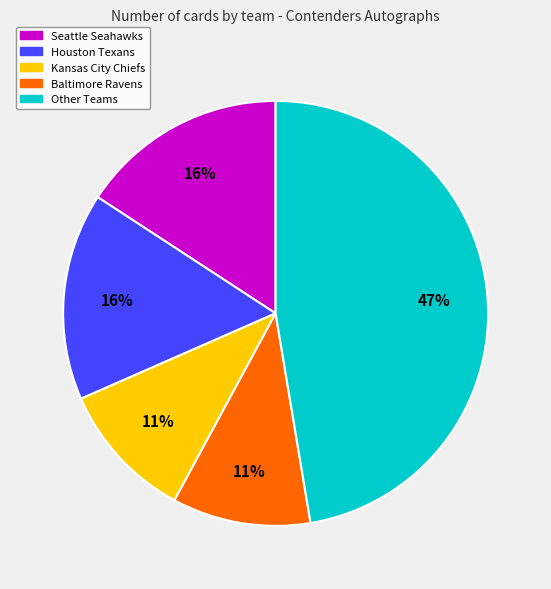

Is there a majority slice in this chart?

No